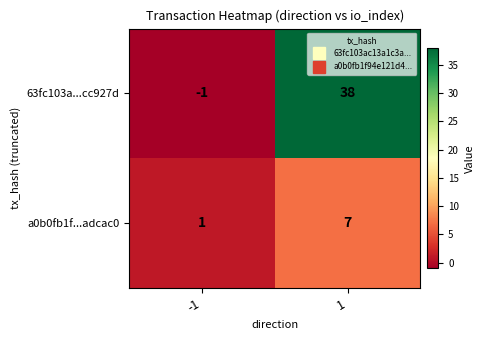

At which category is the sum across all series the highest?

1